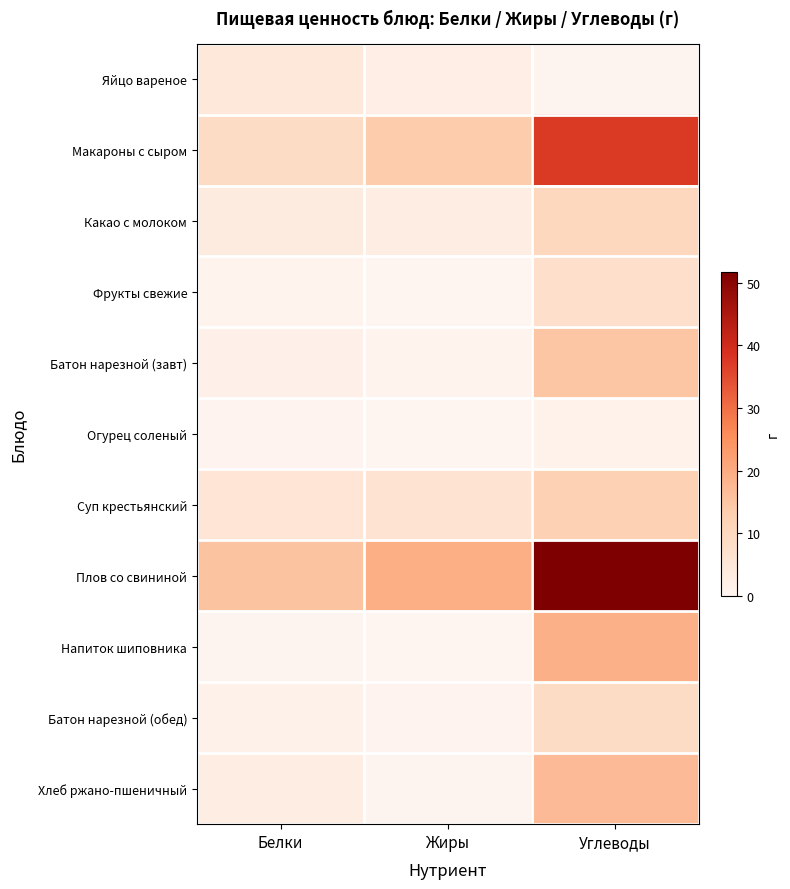

Rank the series at Жиры from lowest to highest value.

Огурец соленый, Напиток шиповника, Фрукты свежие, Хлеб ржано-пшеничный, Батон нарезной (обед), Батон нарезной (завт), Яйцо вареное, Какао с молоком, Суп крестьянский, Макароны с сыром, Плов со свининой